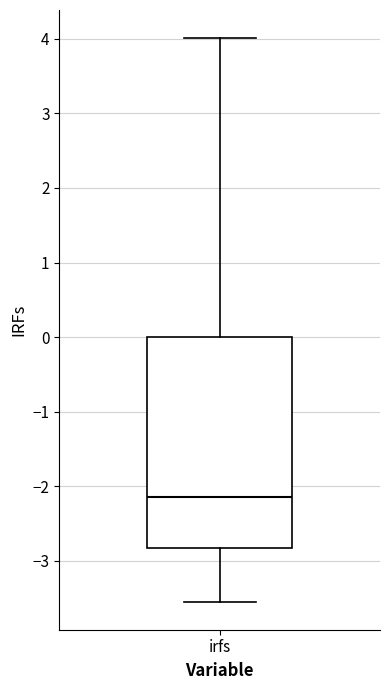

Where does the median line of the box for irfs sit on the y-axis? The values are not printed on the chart, so give them approximately, as read against the axis.

-2.1